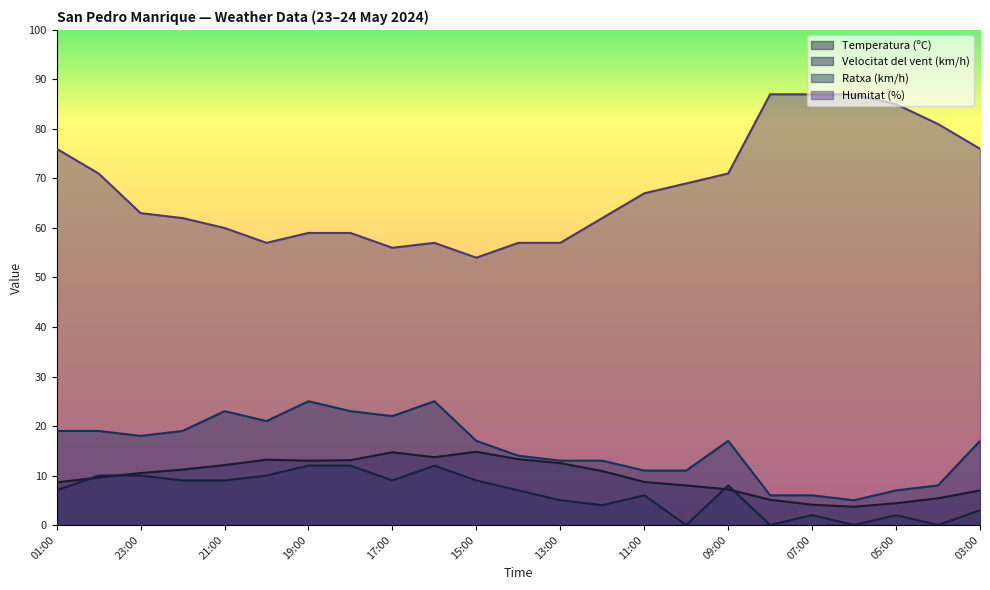

What position from the right is 14:00?

12